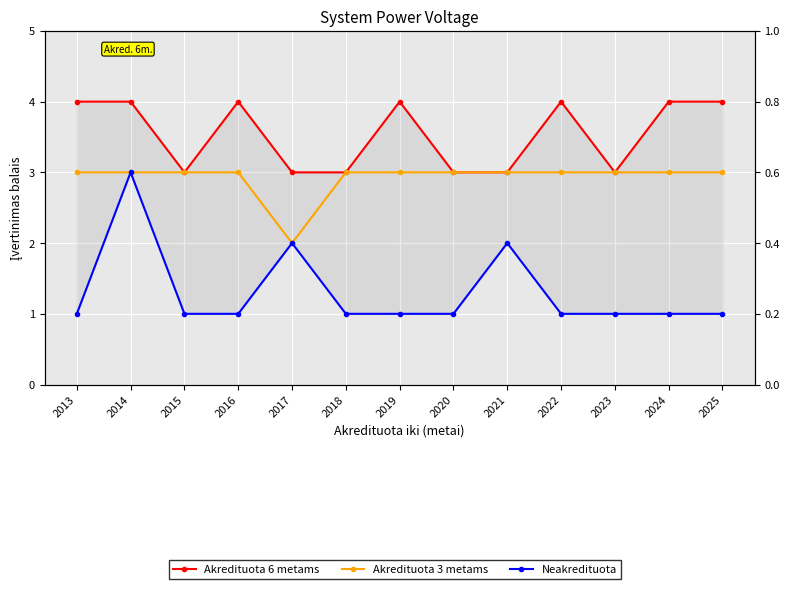

What is the value of the Neakredituota point at the 9th from the left?

2